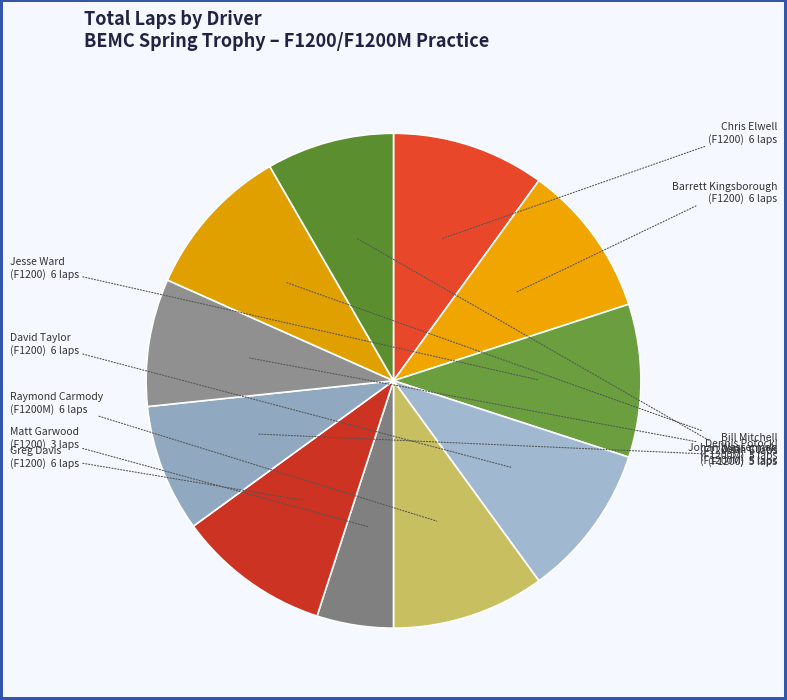

How many segments does this pie chart have?

11